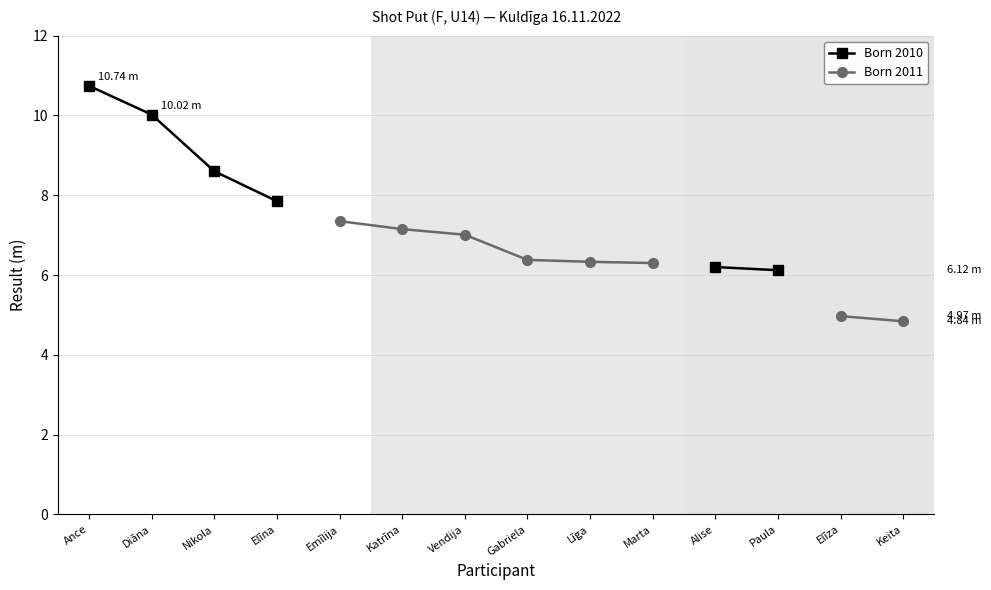

True or false: Born 2010 has more than 0 interior local peaks.

False